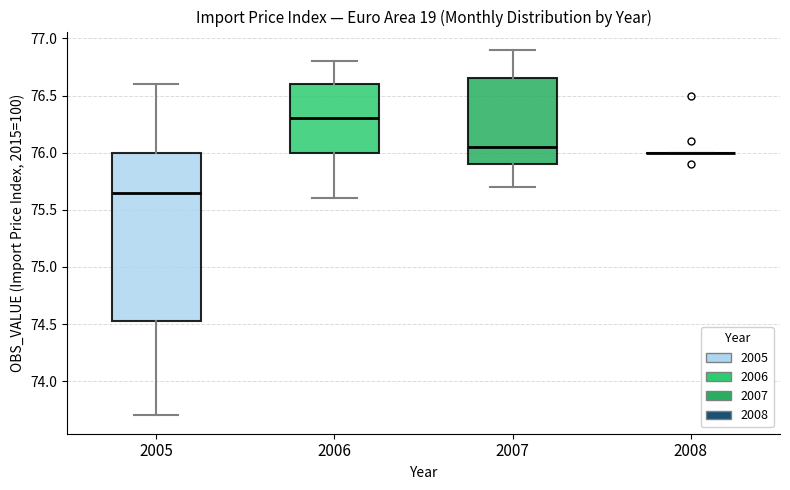

Comparing the boxes themselves (not the whiskers), which one is the tallest?

2005